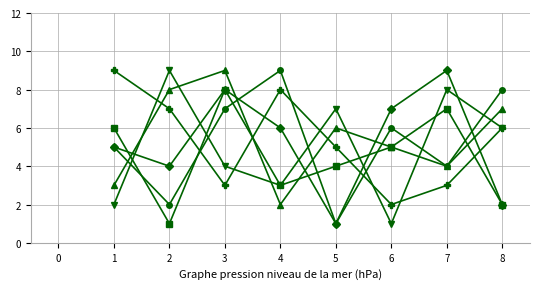

At which category is the sum across all series the highest?

3